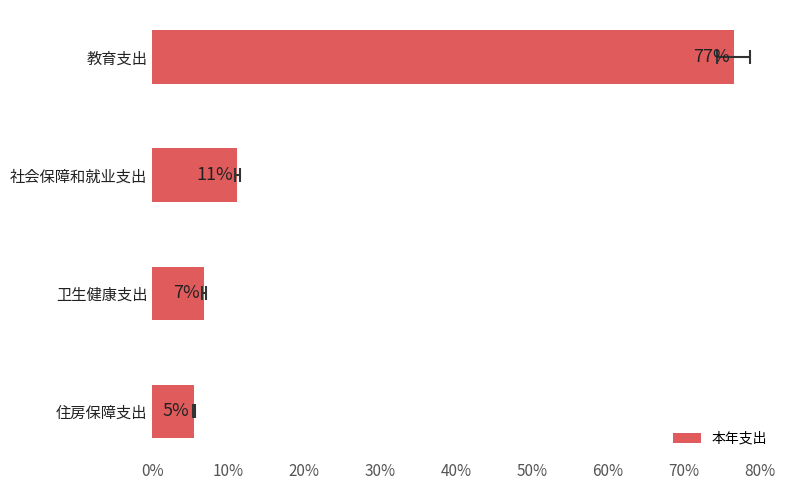

Is it true that the value at 社会保障和就业支出 is 14.7?

False